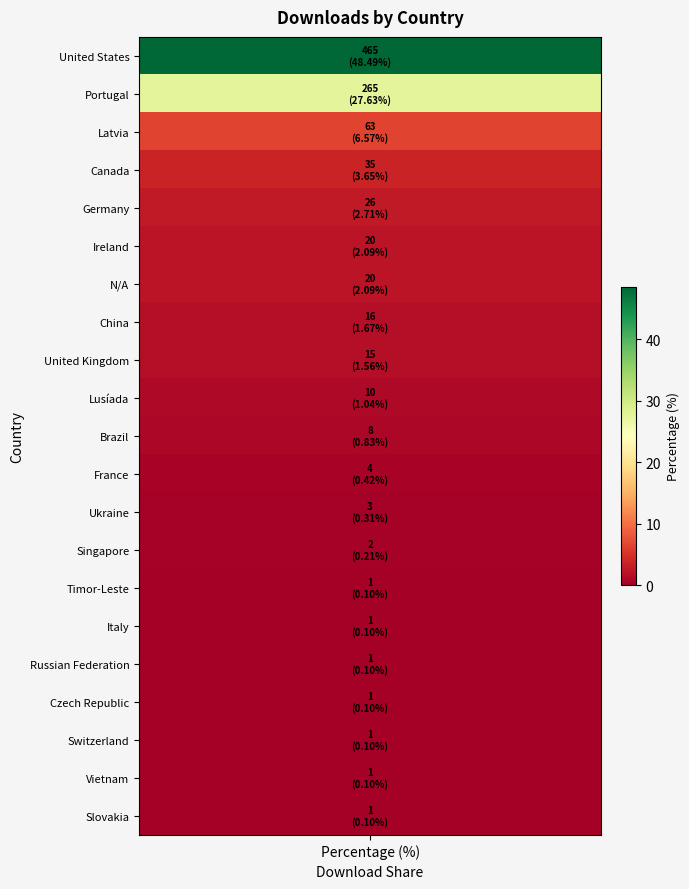

Where is the data nearest to the value 24?

Portugal